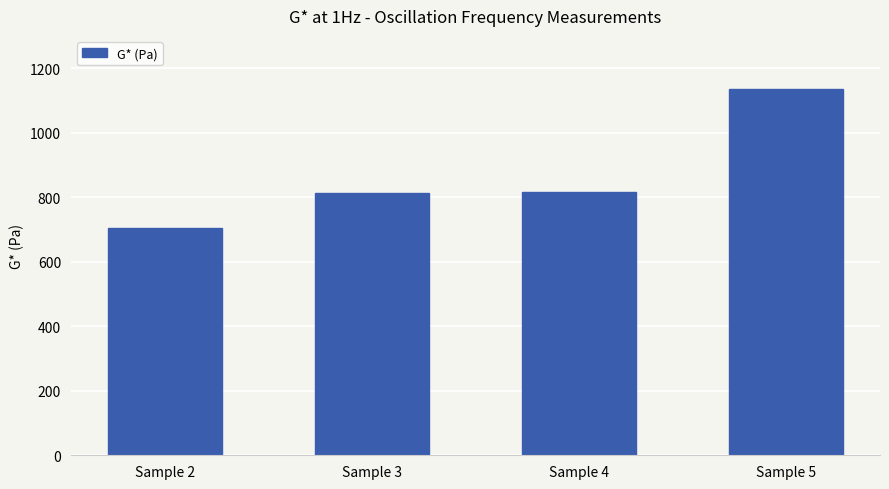

The chart shows a value of 815.4 at Sample 4. True or false?

True